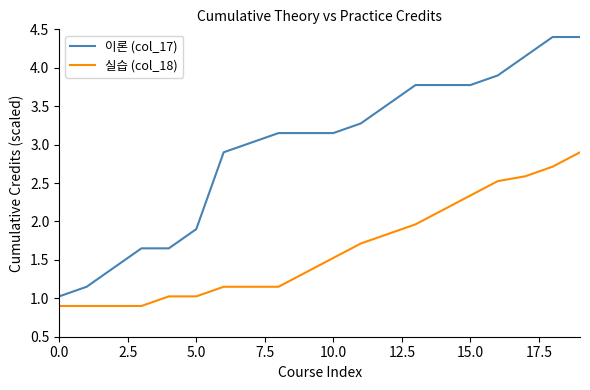

What is the minimum value for 실습 (col_18)?

0.9